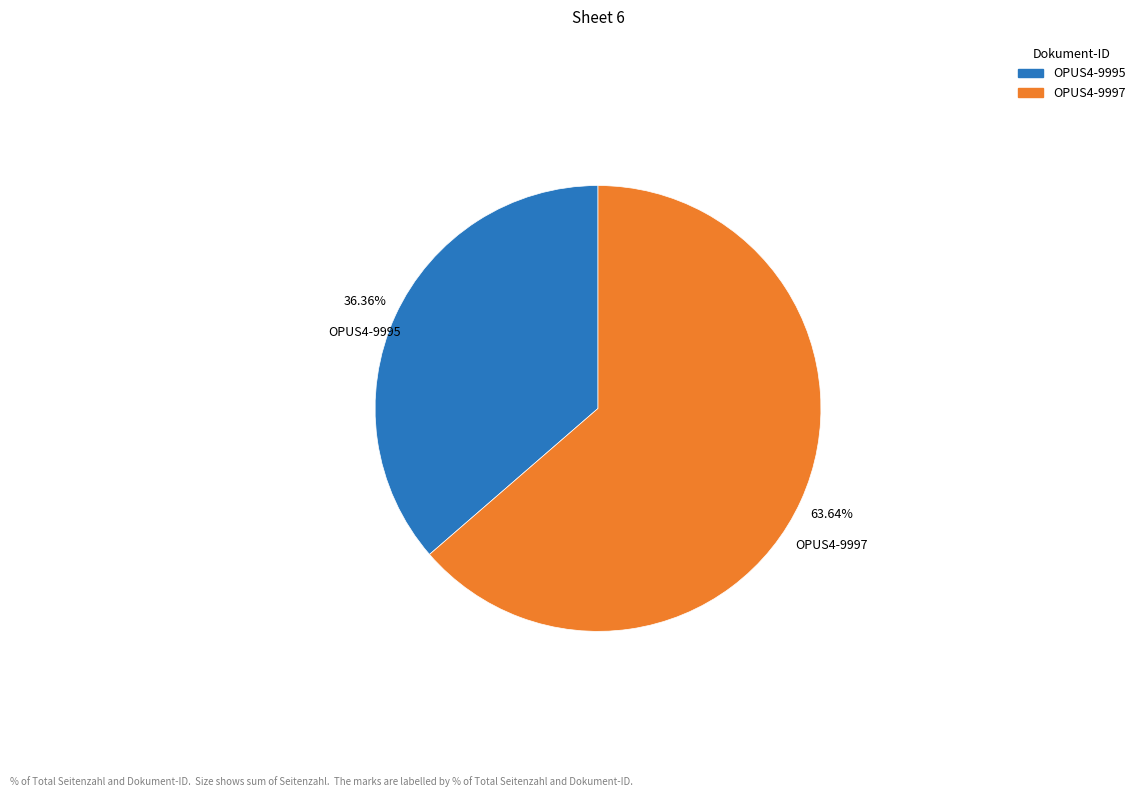

Is it true that OPUS4-9997 is 58% of the pie?

False